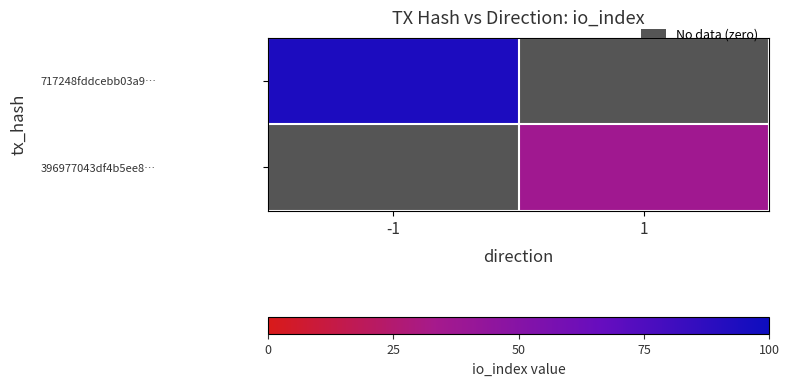

Reading right to left, what are all the values shown in this chart?

717248fddcebb03a9…: 1=0	-1=94
396977043df4b5ee8…: 1=36	-1=0